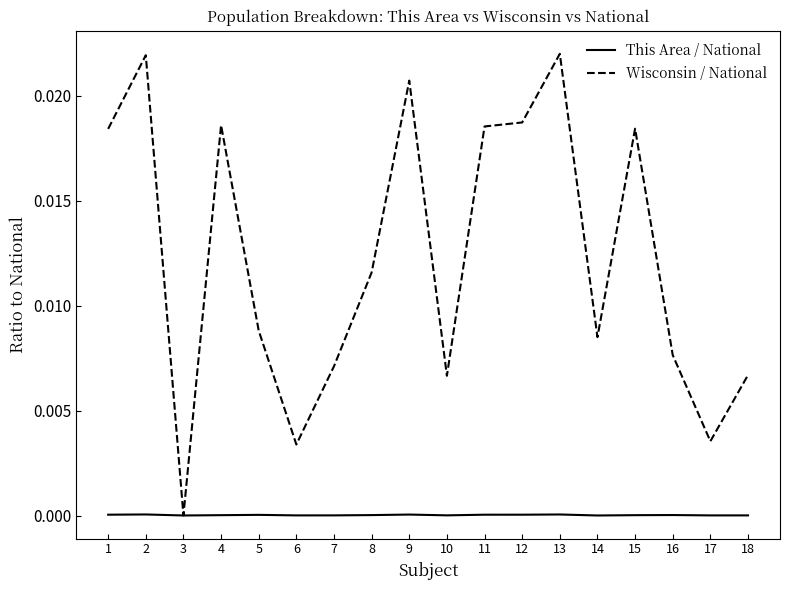

Which category has the lowest value in the Wisconsin / National series?

3